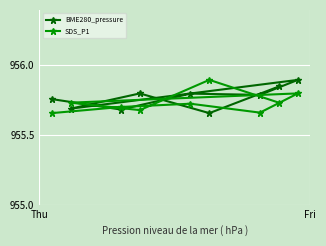

What is the sum of all SDS_P1 values?

8601.5